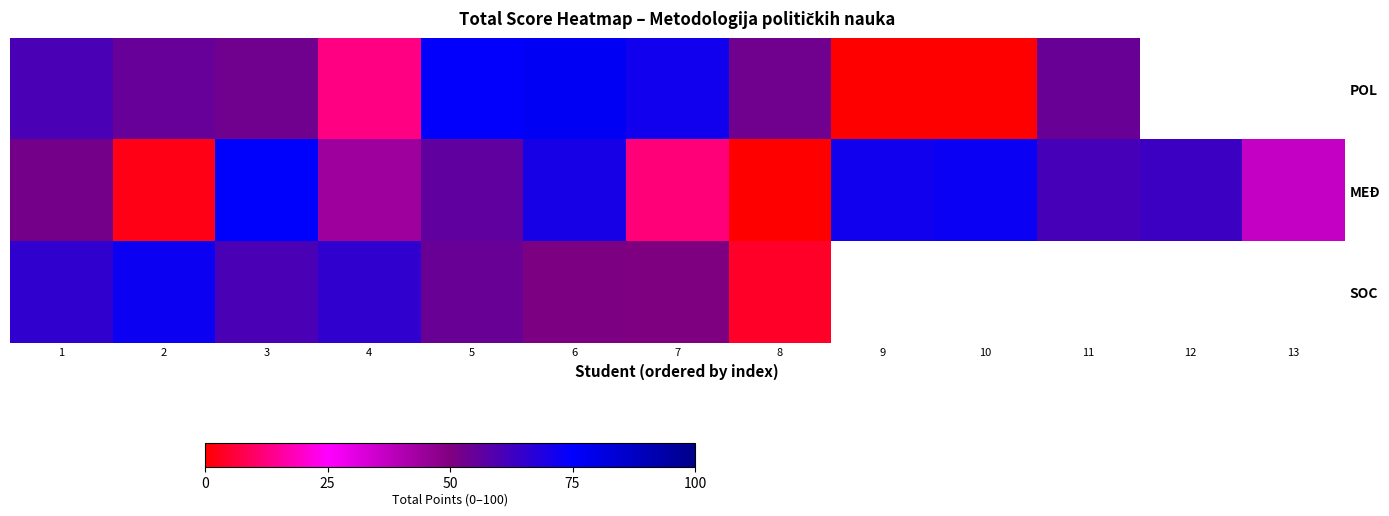

At how many categories does at least one series exceed 28?

13